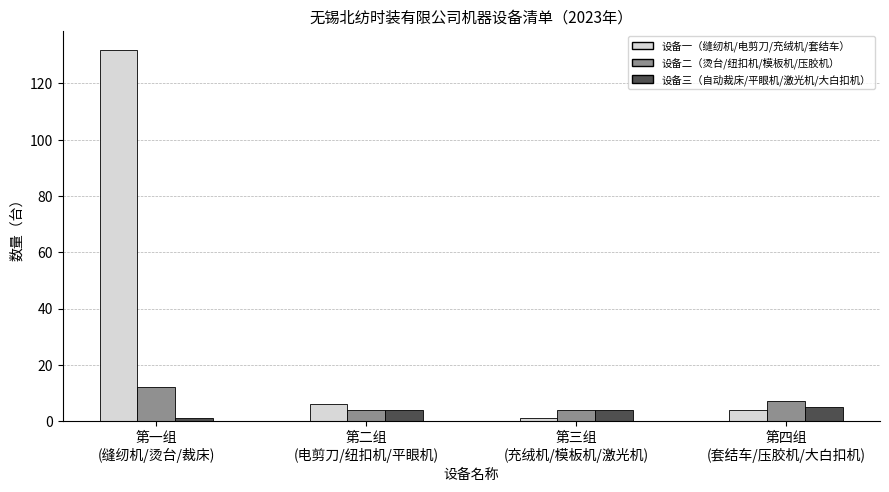

How many bars are there in total?

12